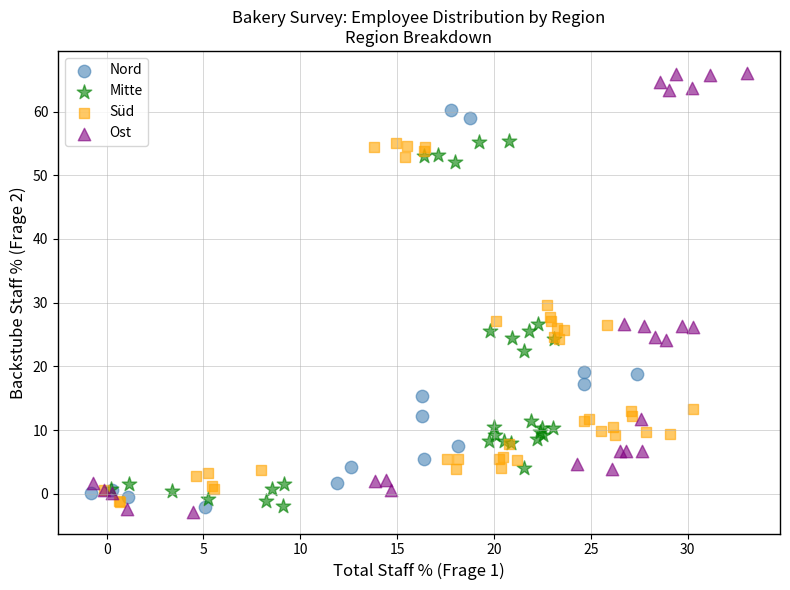

Which series contains the highest Y value?

Ost